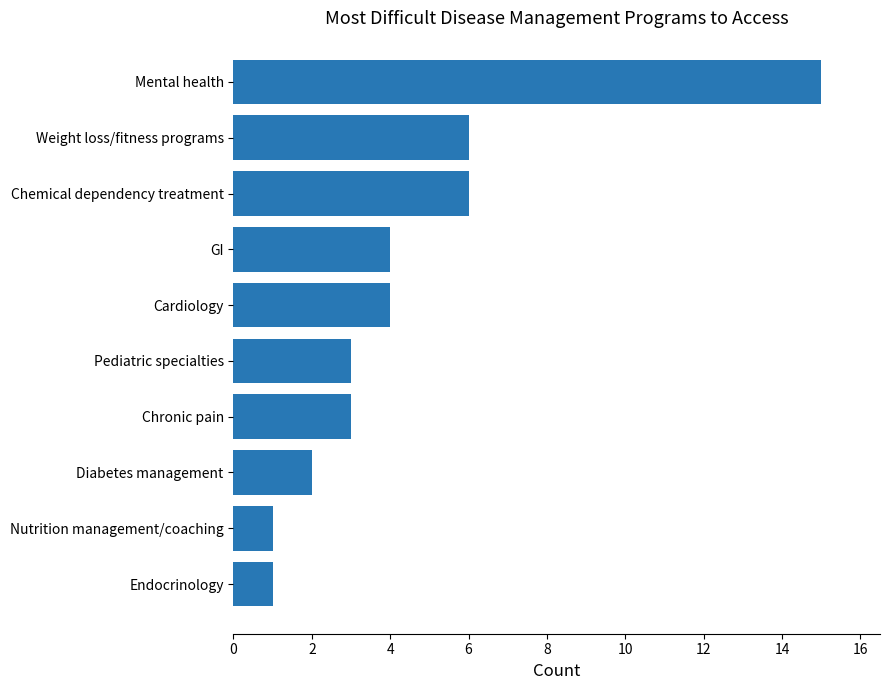

Approximately how many times larger is the value at Weight loss/fitness programs compared to Diabetes management?

3.0